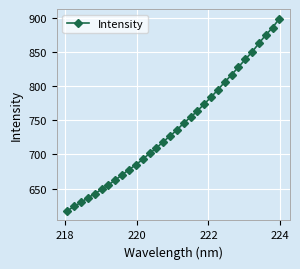

What is the value of the 15th point from the left?

718.6